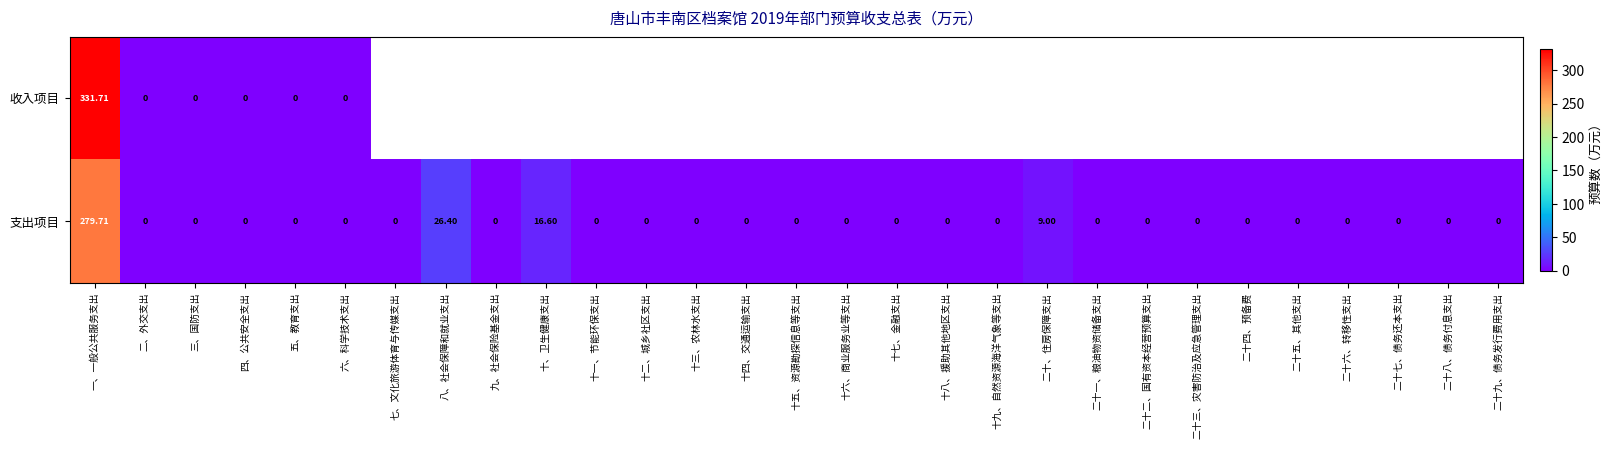

Which has a higher value, 二十一、粮油物资储备支出 or 二十二、国有资本经营预算支出?

二十二、国有资本经营预算支出